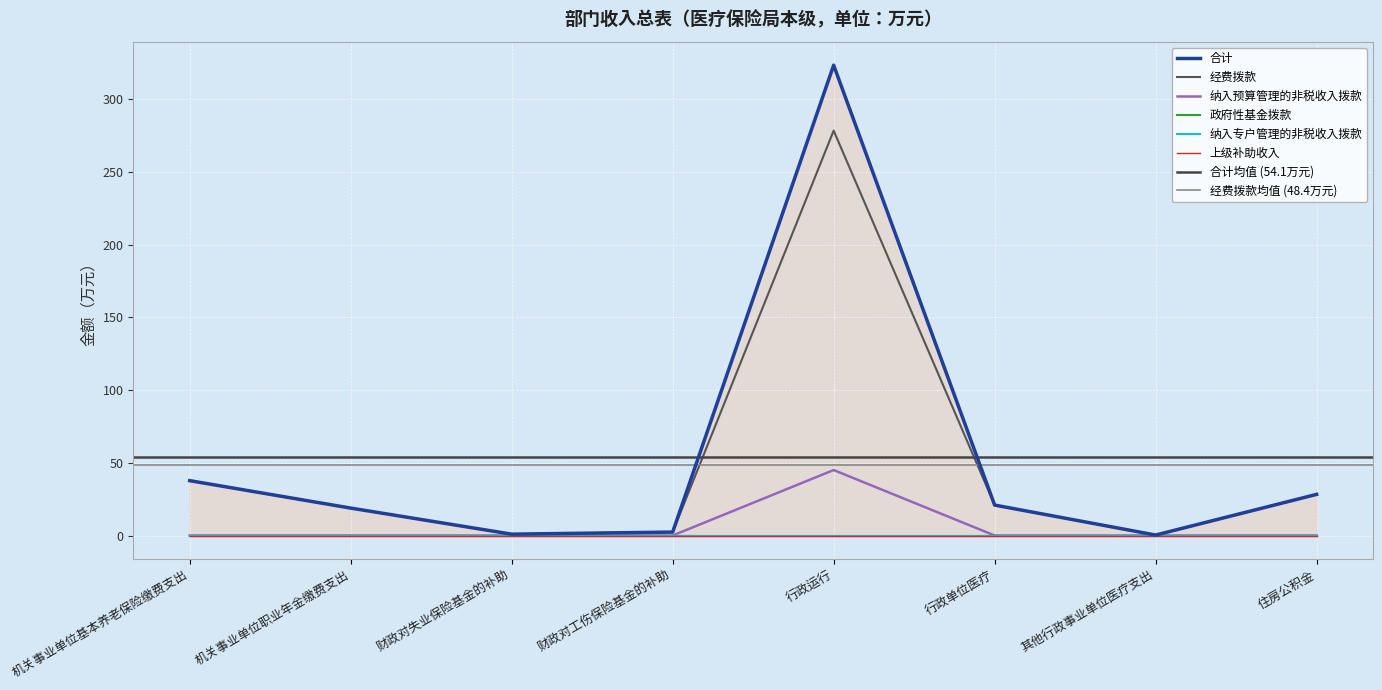

Is the value of 经费拨款 at 行政单位医疗 greater than the value of 纳入预算管理的非税收入拨款 at 行政单位医疗?

Yes